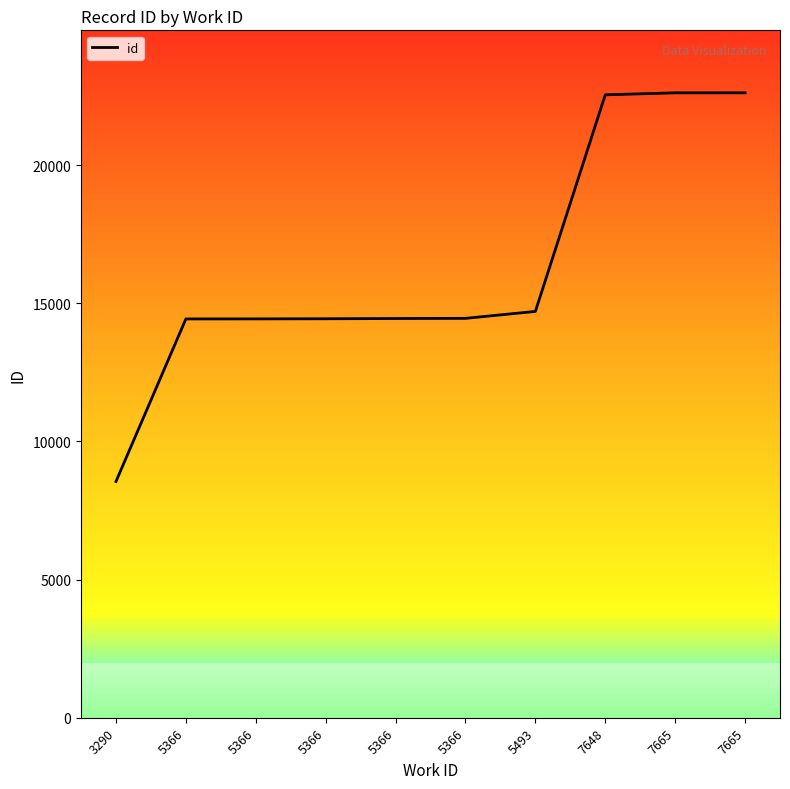

What is the ratio of the value at 7665 to the value at 3290?

2.6